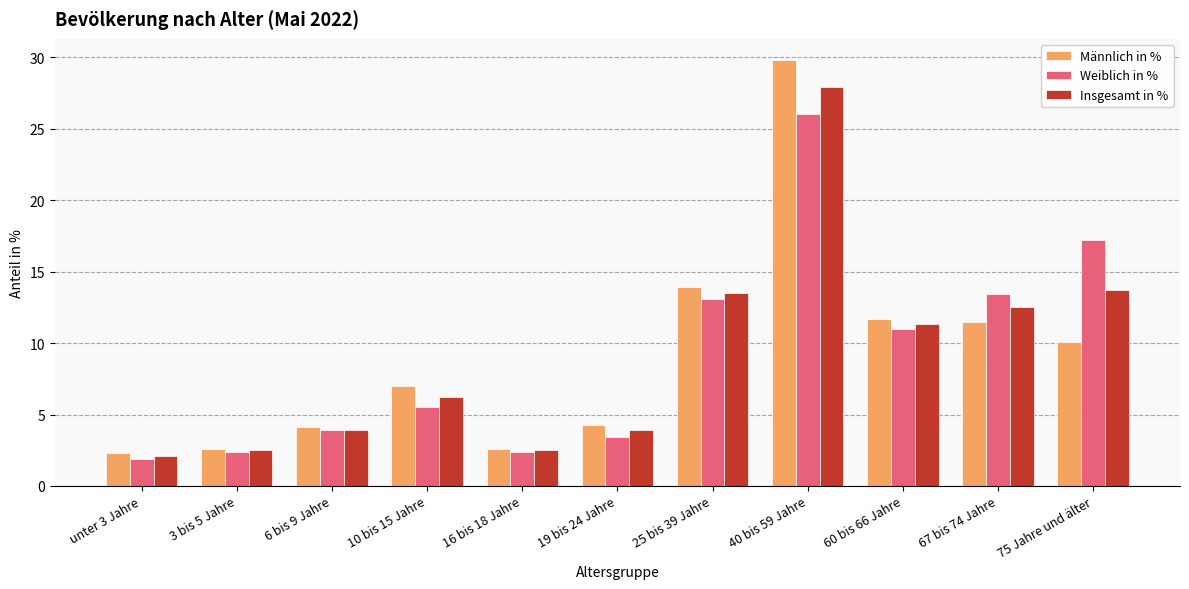

Is the value of Weiblich in % at unter 3 Jahre greater than the value of Männlich in % at 40 bis 59 Jahre?

No